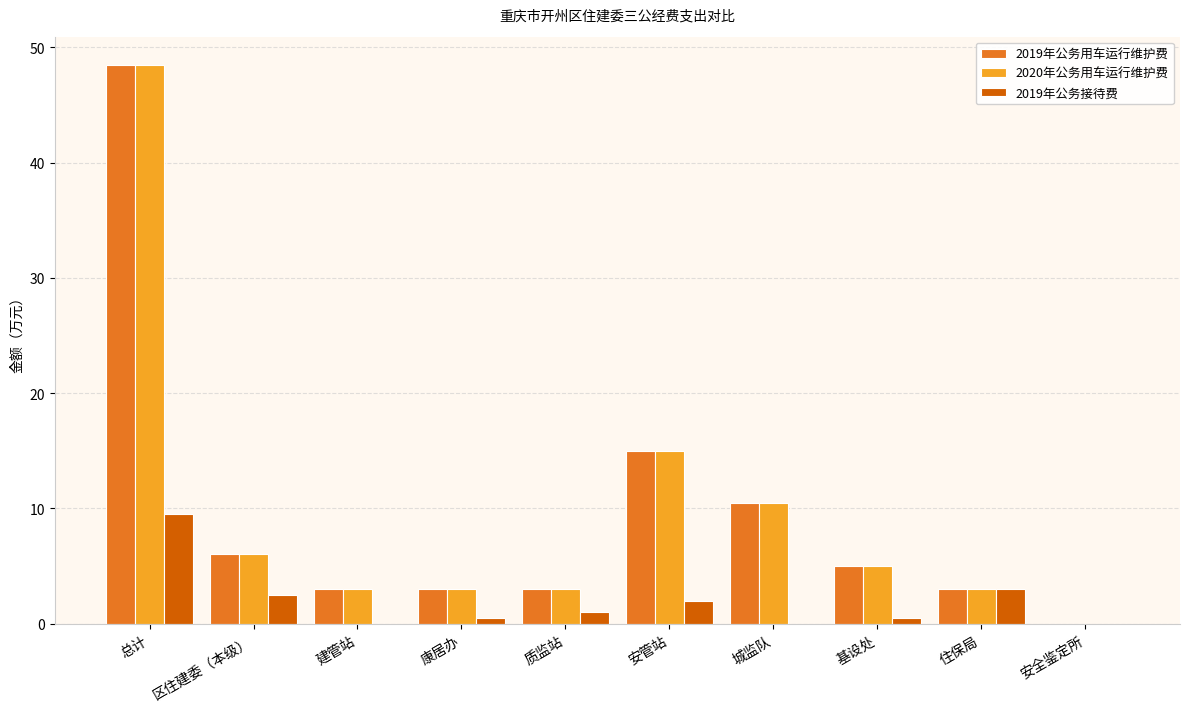

What is the spread (max minus min) of values at 区住建委（本级）?

3.5